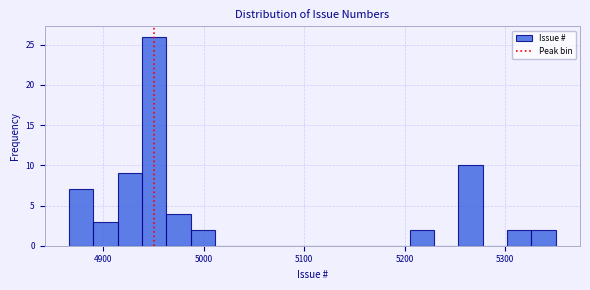

Around what value on the x-axis is the tallest bar? Give the approximate position of its centre, as read against the axis.

4950